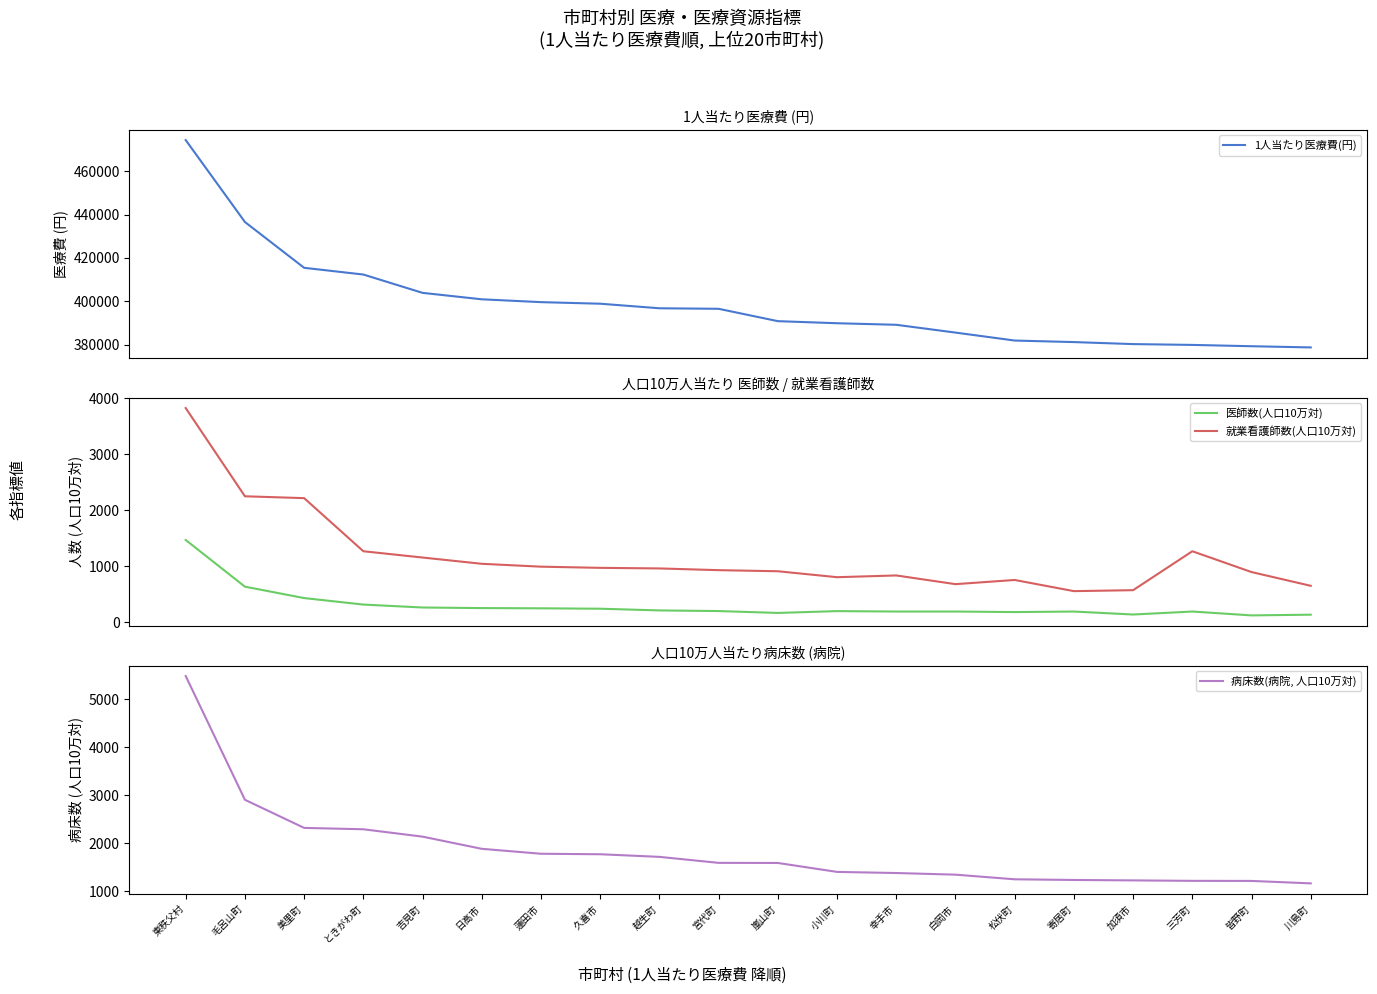

True or false: 1人当たり医療費(円) has more than 1 points higher than both neighbors.

False